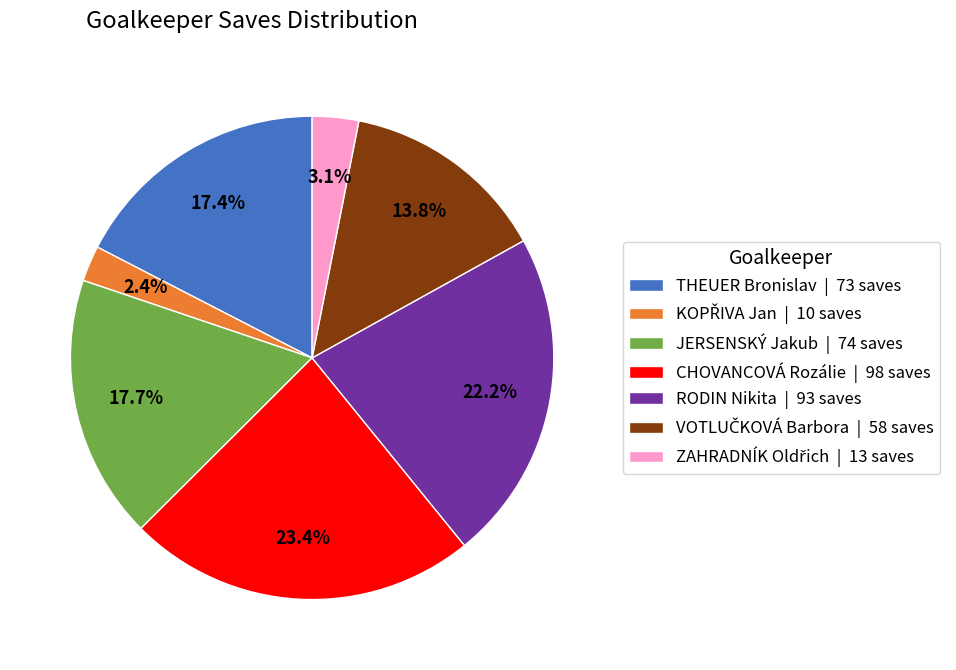

Count the number of slices in the pie.

7